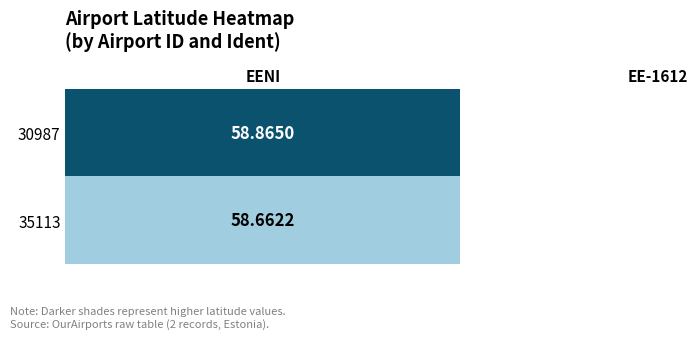

Rank the categories by value from highest to lowest.

0, 1